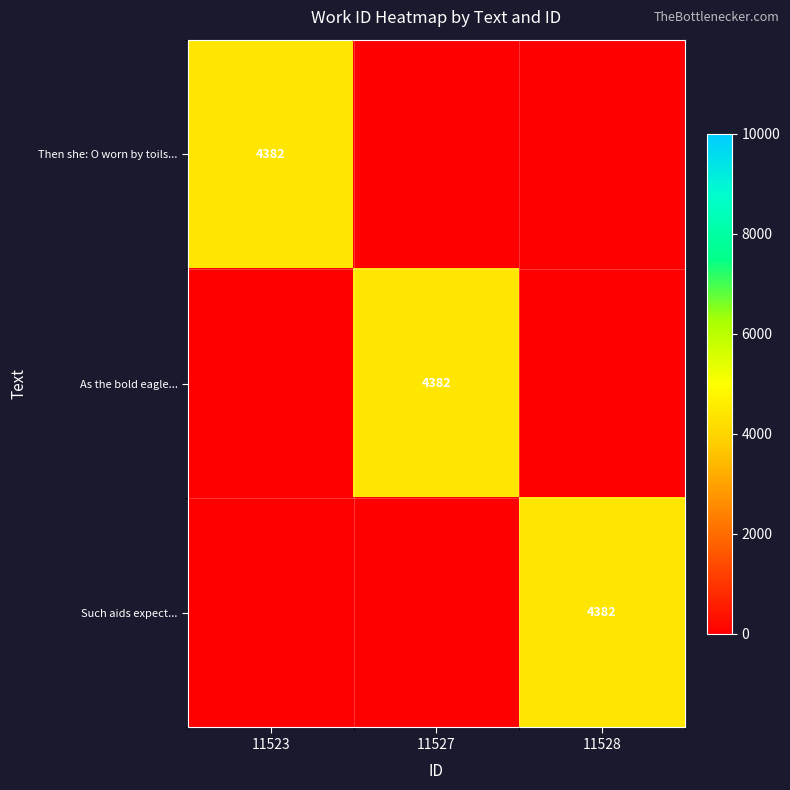

Which series has the widest spread of values?

Then she: O worn by toils...